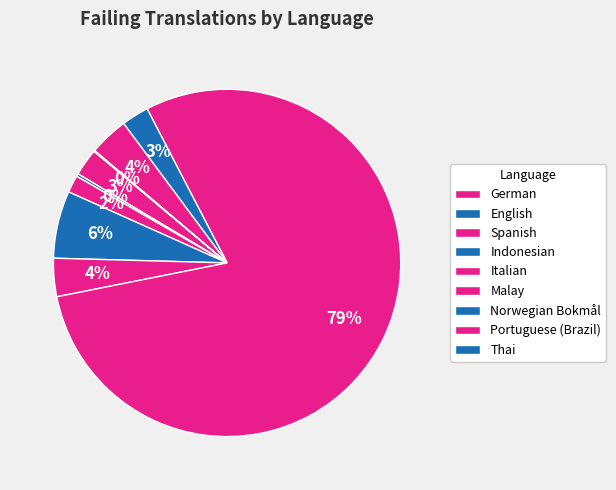

What portion of the pie excludes Spanish?

98.4%